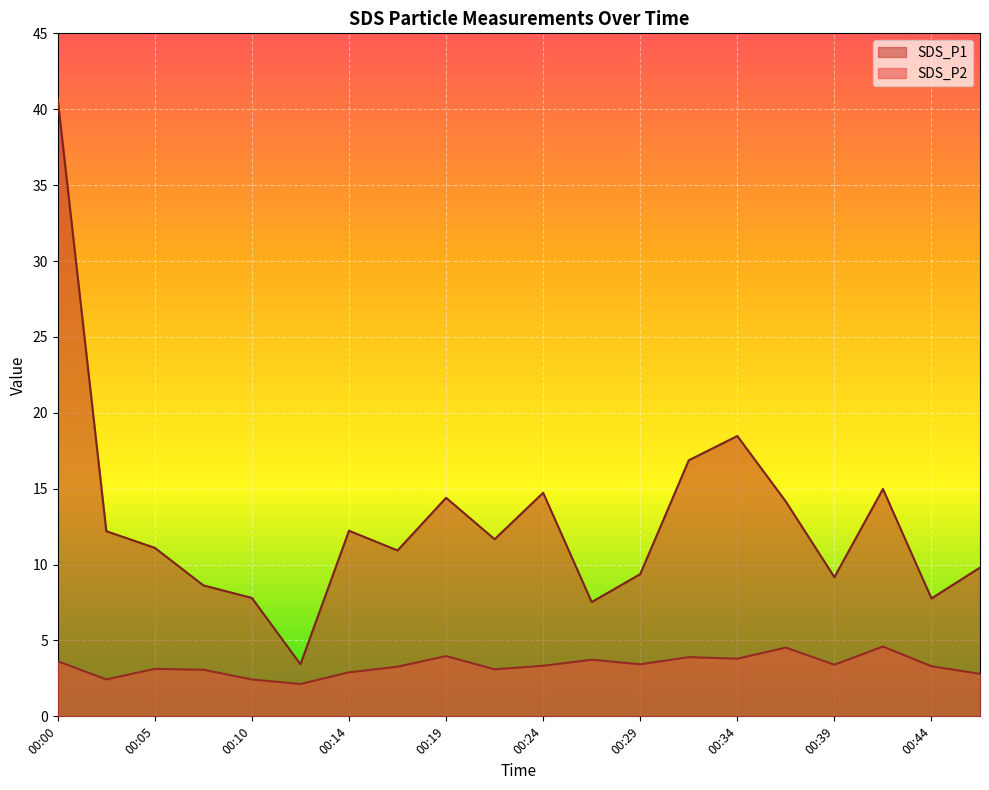

How many lines are shown in the chart?

2